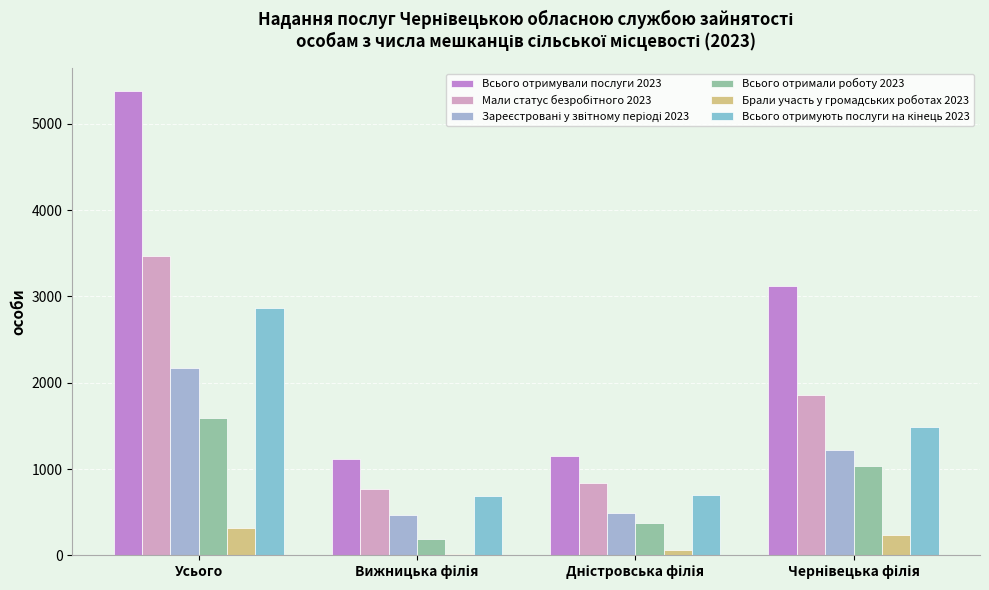

What is the maximum value shown in the chart?

5378